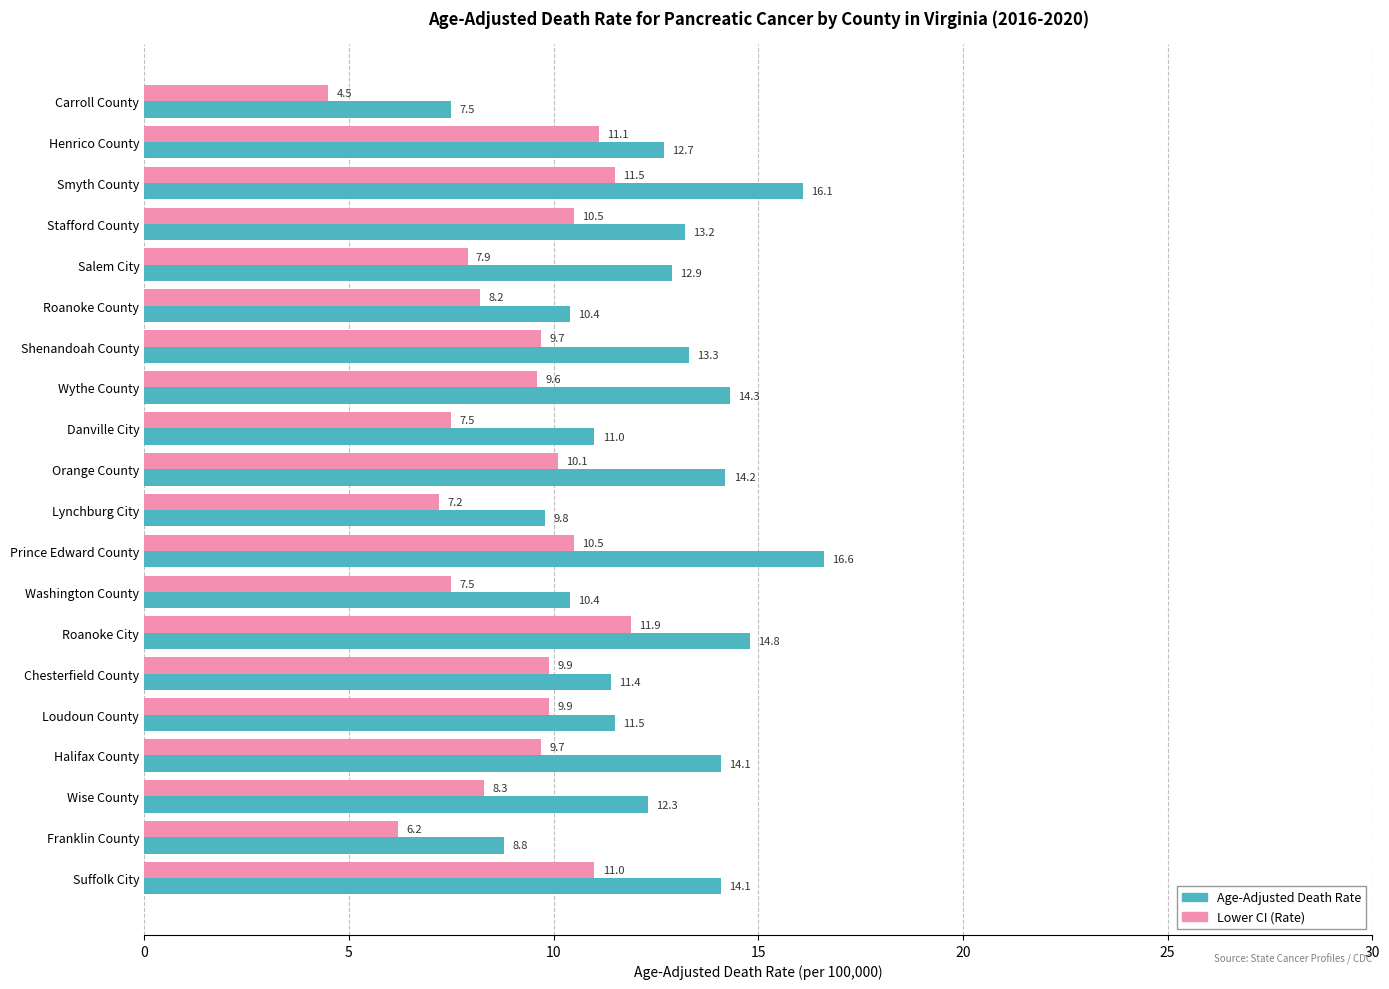

What is the difference between the maximum and second lowest values in the Age-Adjusted Death Rate series?

7.8